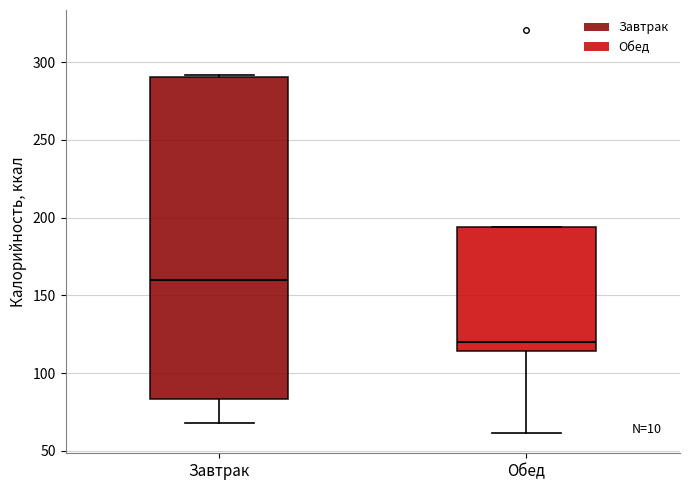

Which box's median line is the highest?

Завтрак